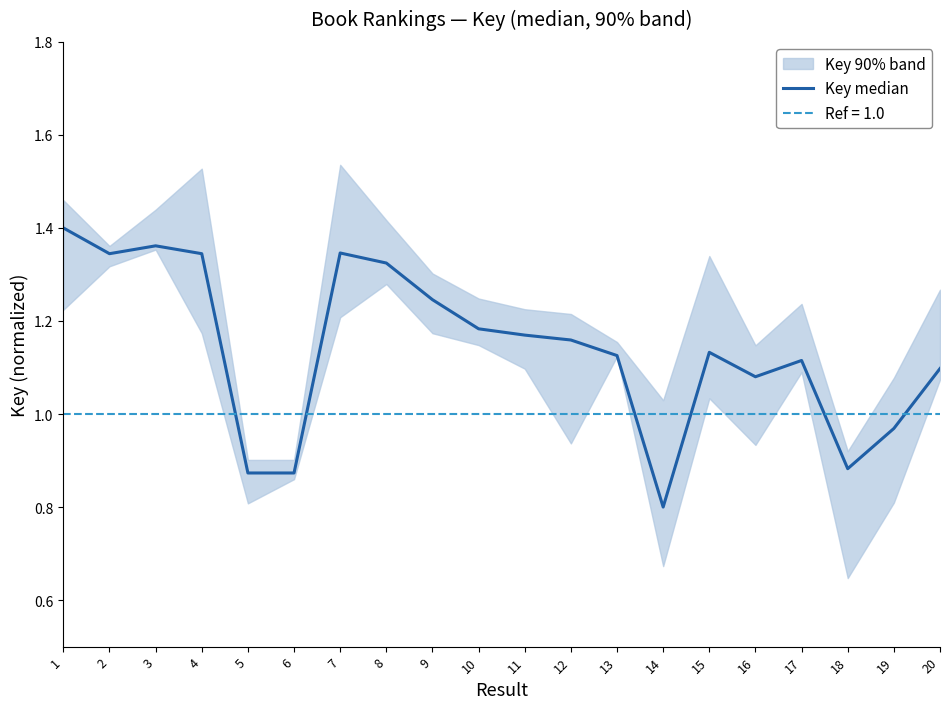

What is the value of the 15th point from the left?

1.1